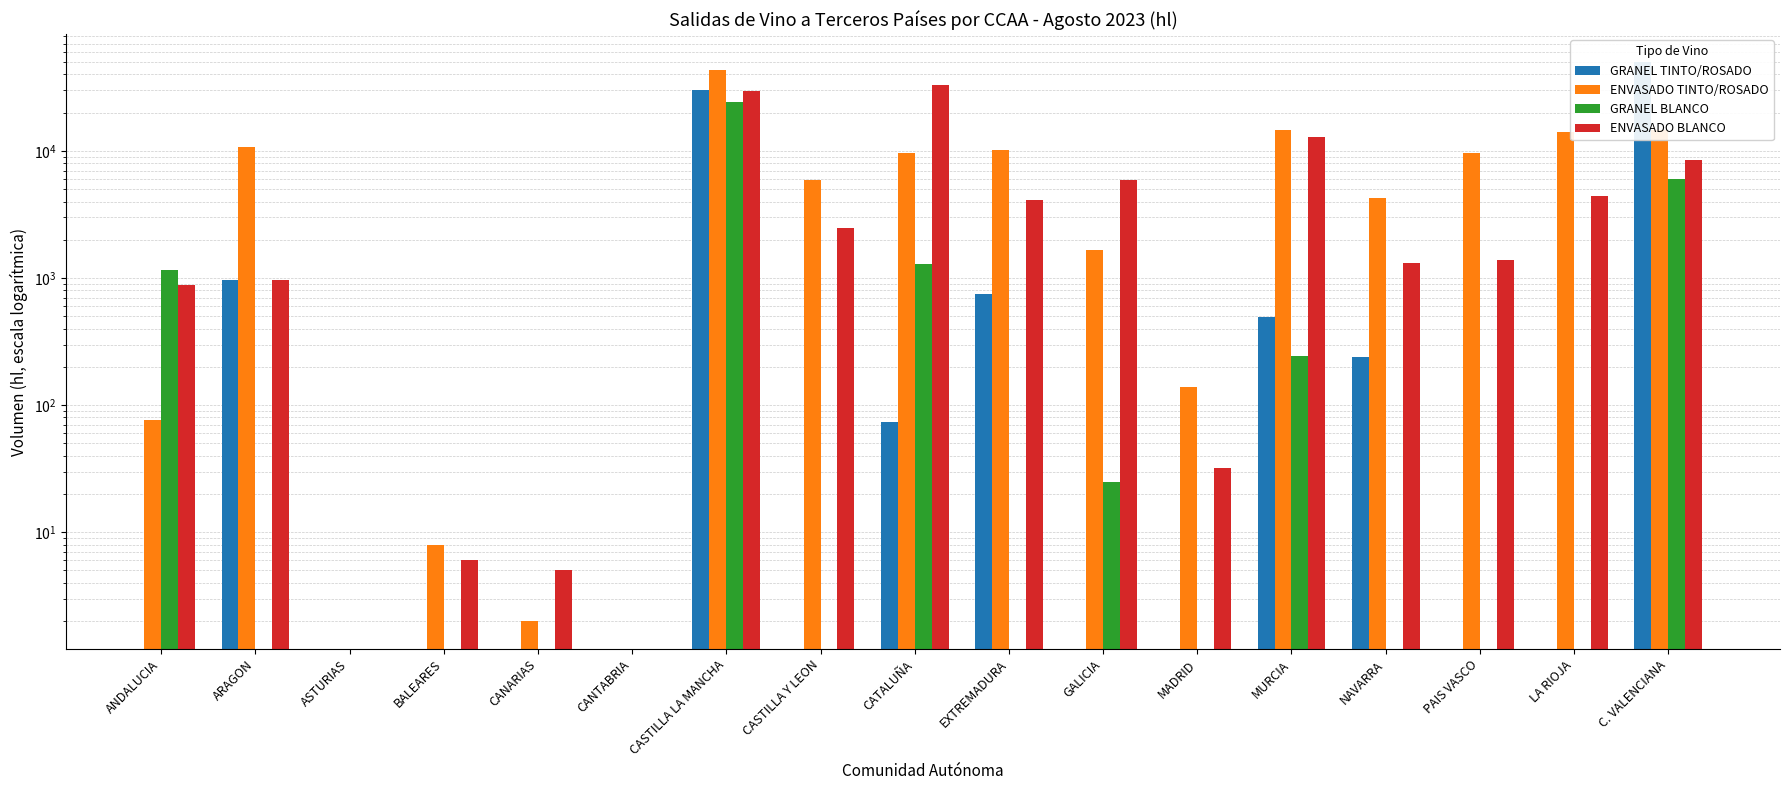

What are all the series names shown in the legend?

GRANEL TINTO/ROSADO, ENVASADO TINTO/ROSADO, GRANEL BLANCO, ENVASADO BLANCO